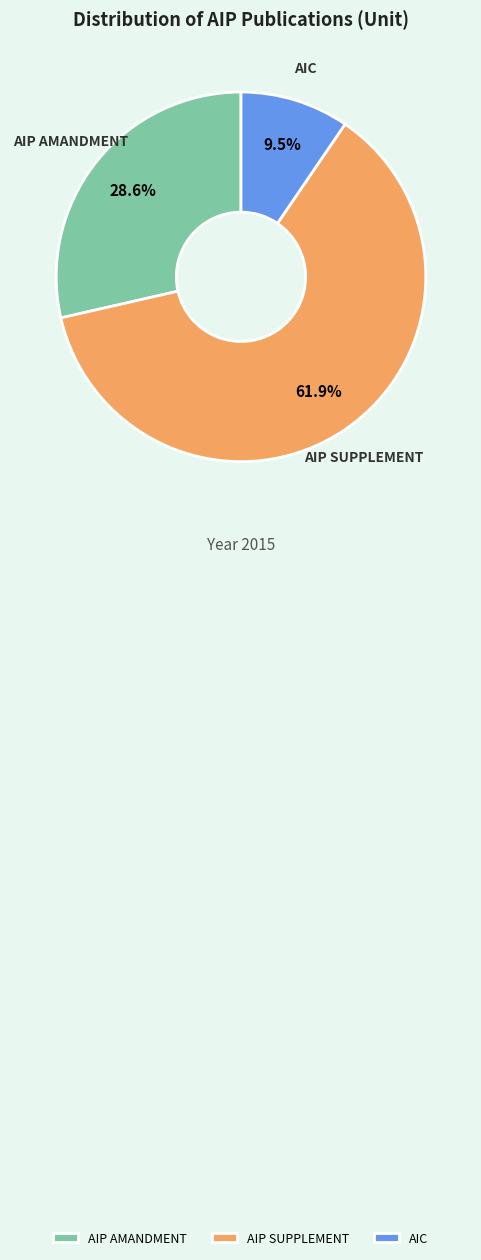

Rank the categories by value from lowest to highest.

AIC, AIP AMANDMENT, AIP SUPPLEMENT